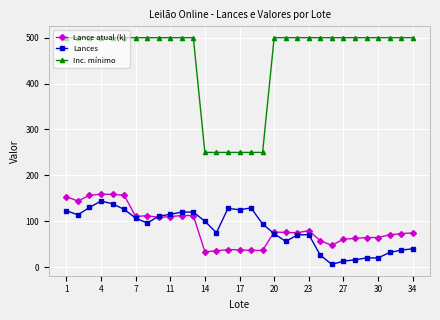

What is the highest value of the Lances series?

144.0